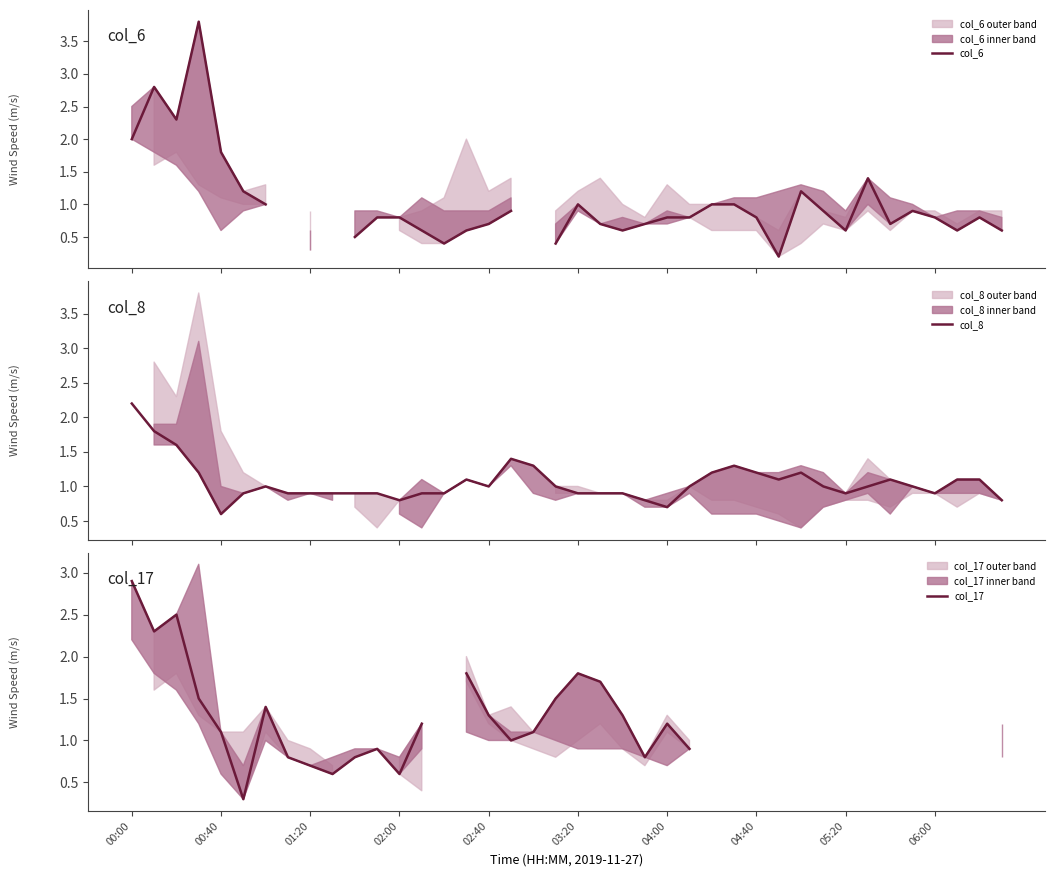

True or false: col_6 has a value of 0.6 at 05:20.

True